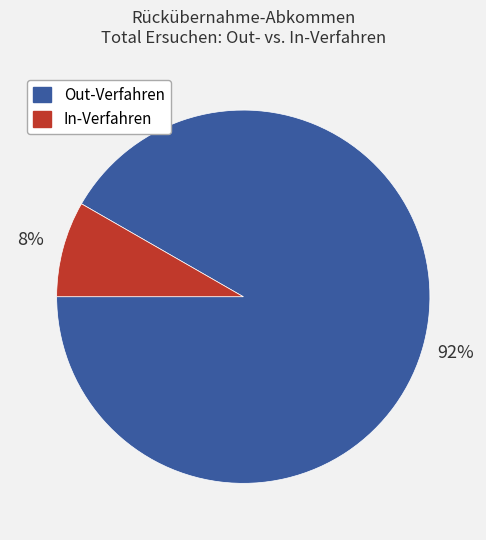

Count the number of slices in the pie.

2